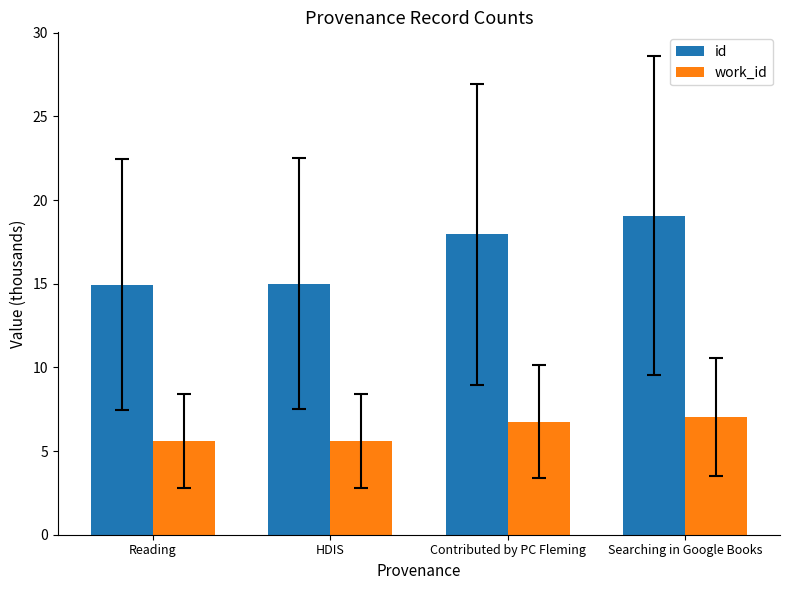

How many groups of bars are there?

4